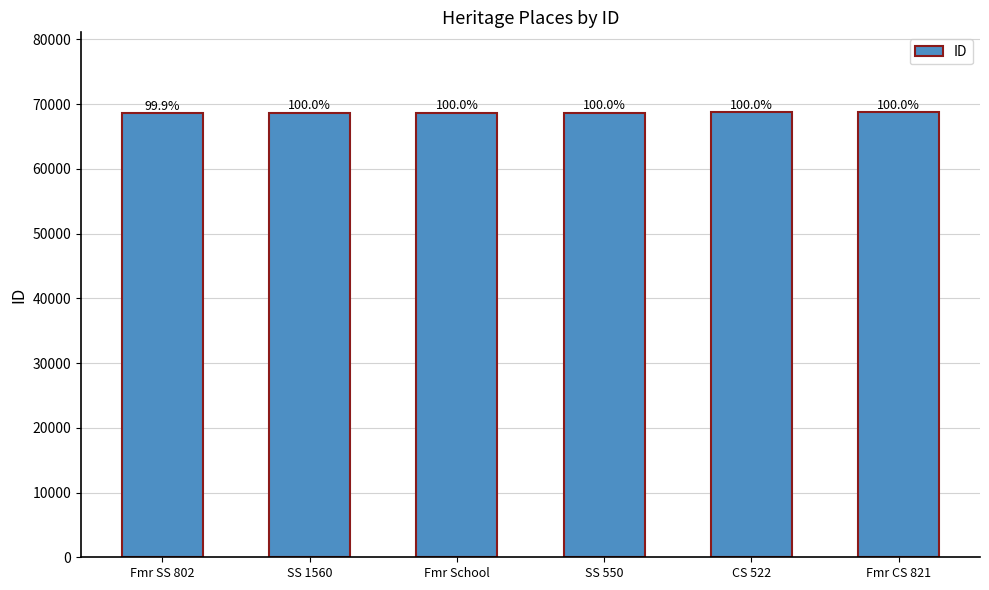

At which label does the data first exceed 68716?

CS 522